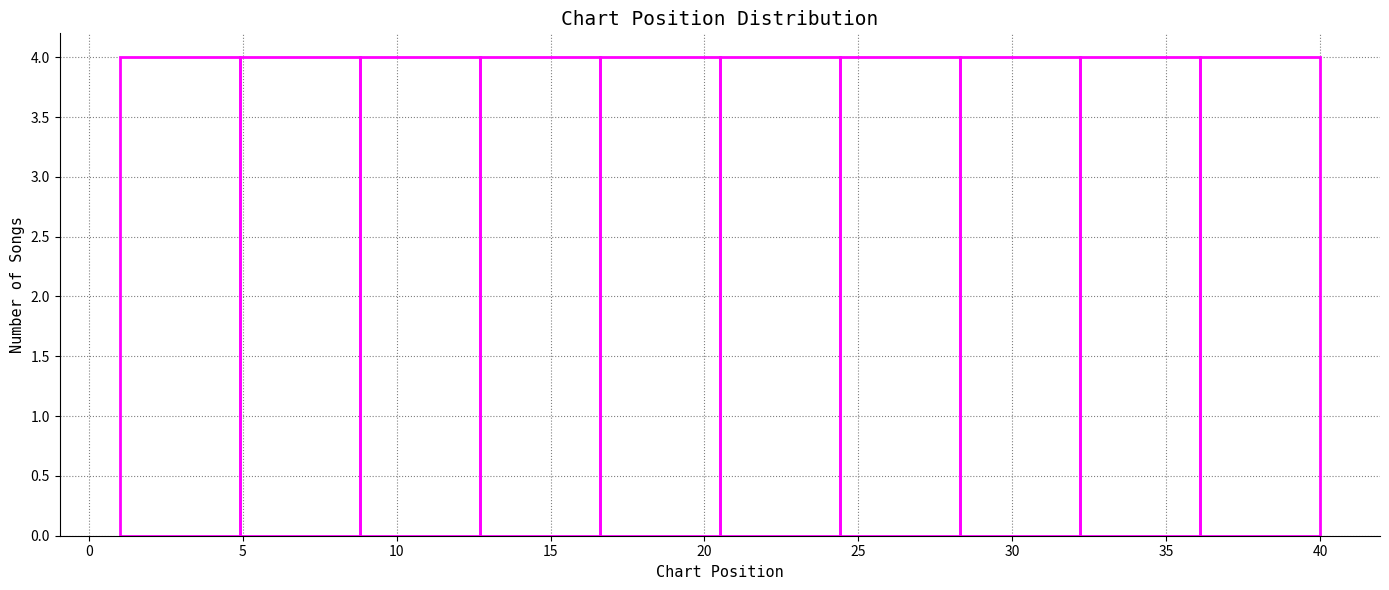

How tall is the bar that spans 8.8 to 12.7 on the x-axis? Neither the bar edges nor the heights are printed on the chart, so give them approximately, as read against the axes.

4